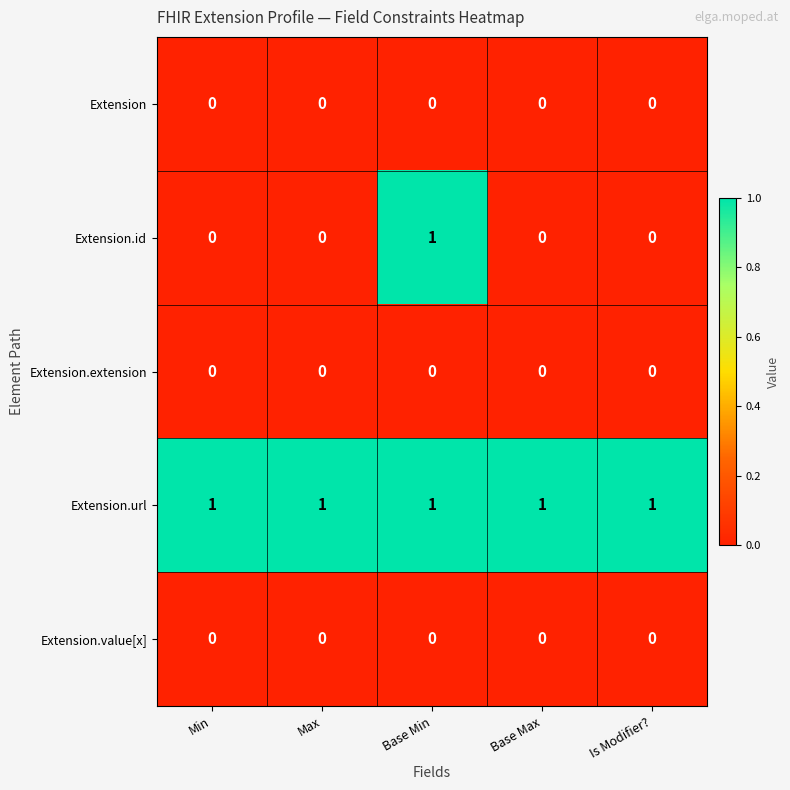

Reading left to right, what are all the values shown in this chart?

Extension: 0	0	0	0	0
Extension.id: 0	0	1	0	0
Extension.extension: 0	0	0	0	0
Extension.url: 1	1	1	1	1
Extension.value[x]: 0	0	0	0	0